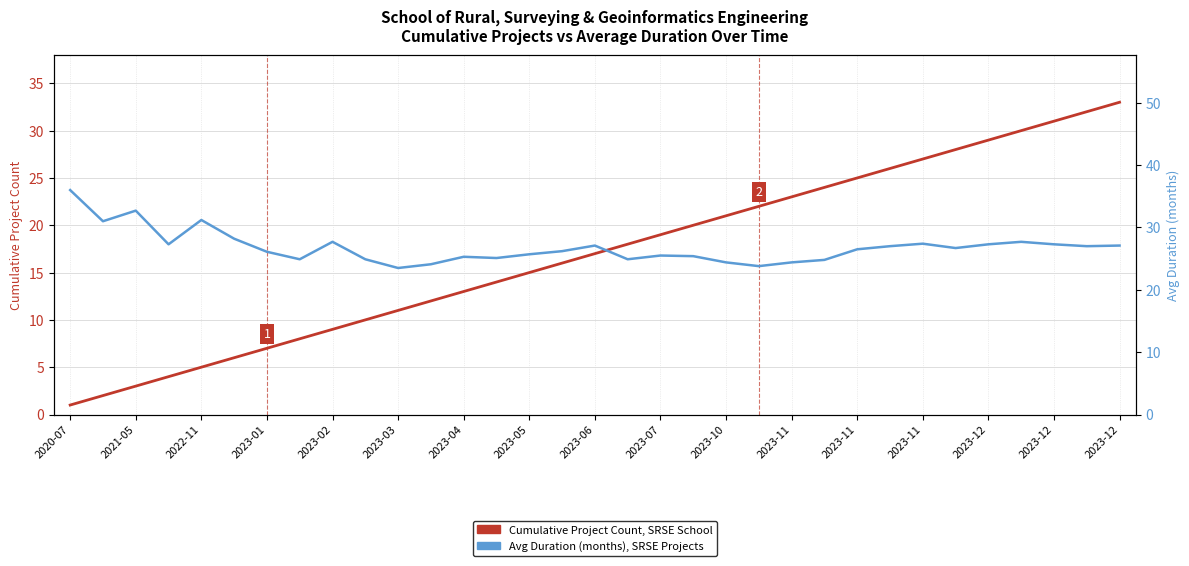

Is this an area chart (filled region under the line)?

No